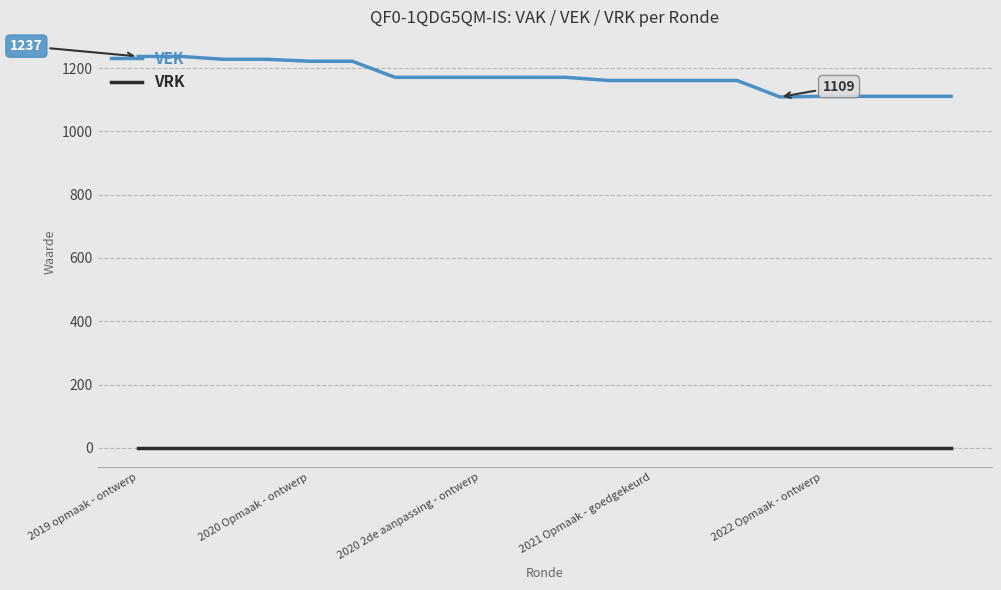

Does the chart display data point markers on the line(s)?

No